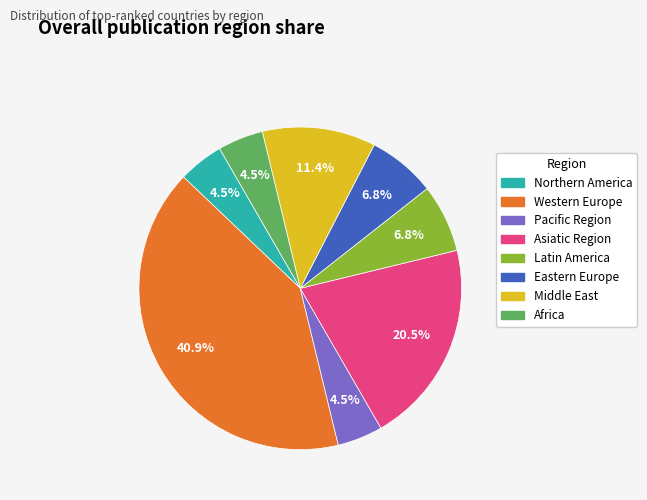

Which has a higher value, Africa or Eastern Europe?

Eastern Europe